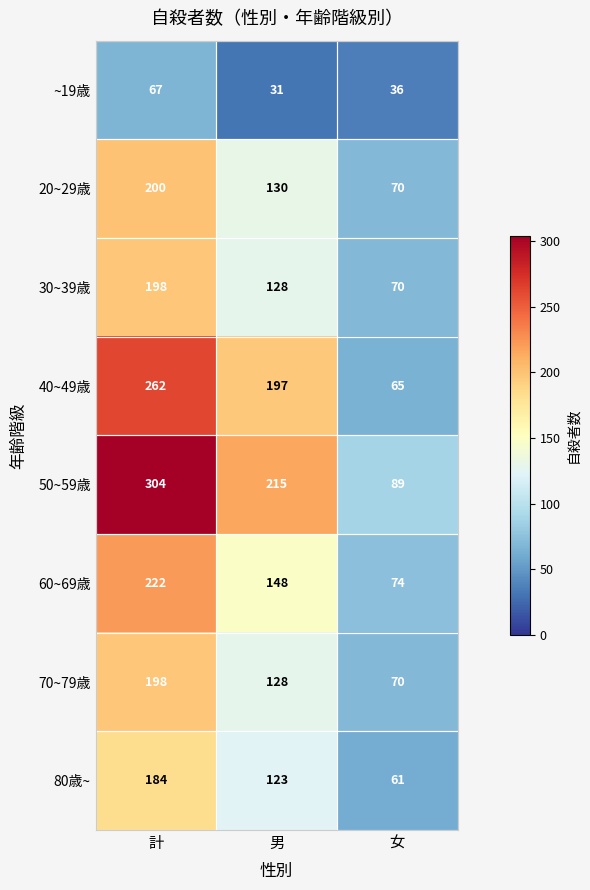

List the labels in order of 30~39歳 value, largest first.

計, 男, 女